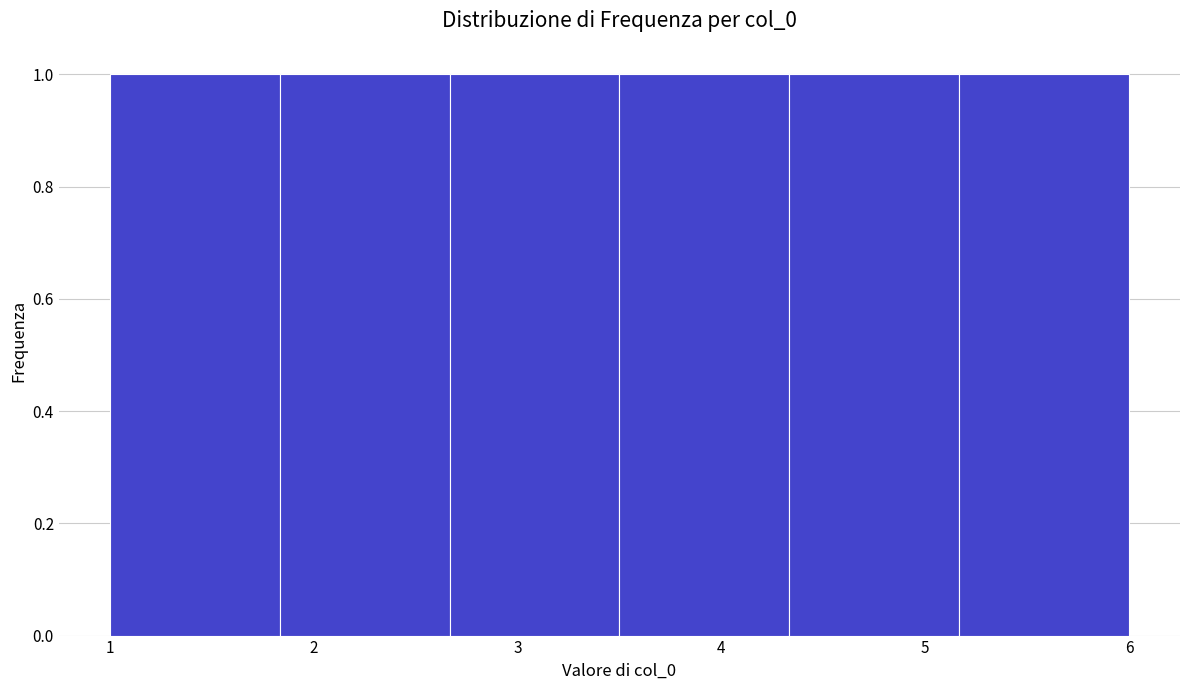

What is the height of the bar covering 2.7 to 3.5 on the x-axis? Neither the bar edges nor the heights are printed on the chart, so give them approximately, as read against the axes.

1